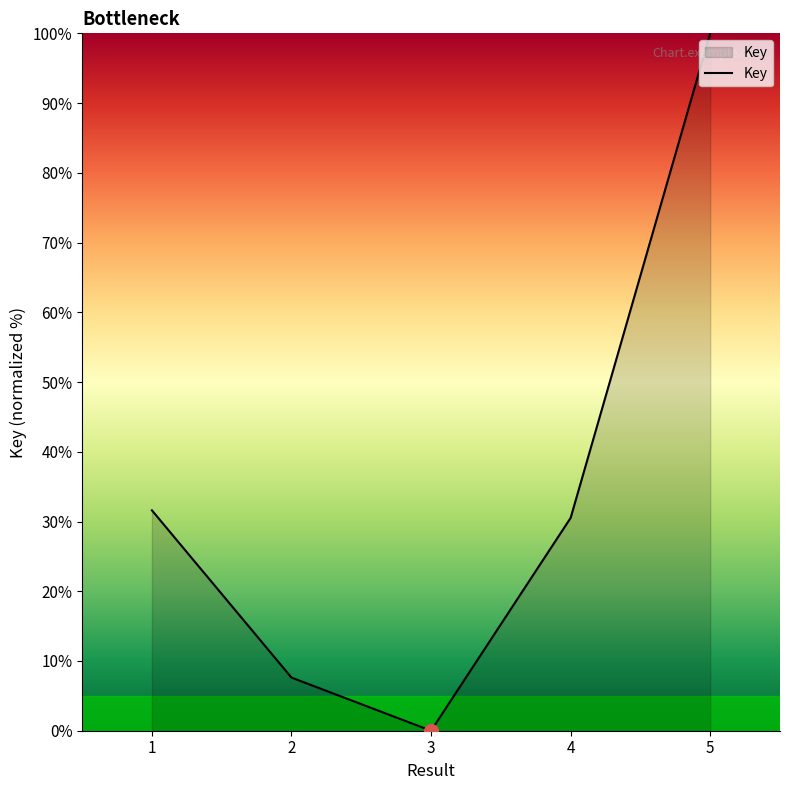

Where is the data nearest to the value 50?

1